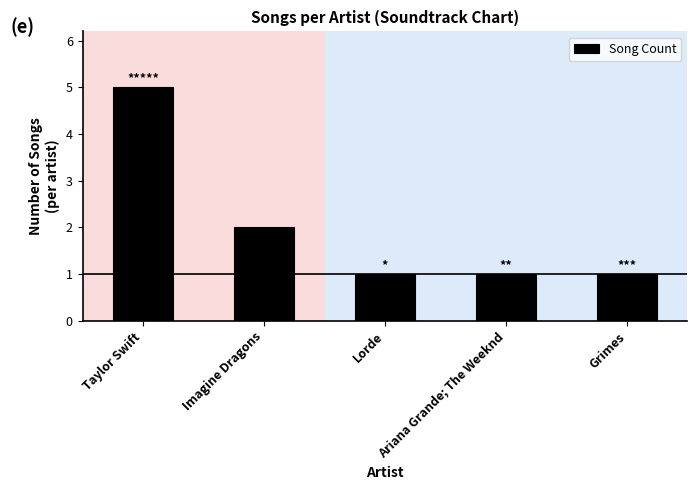

The chart shows a value of 1 at Imagine Dragons. True or false?

False